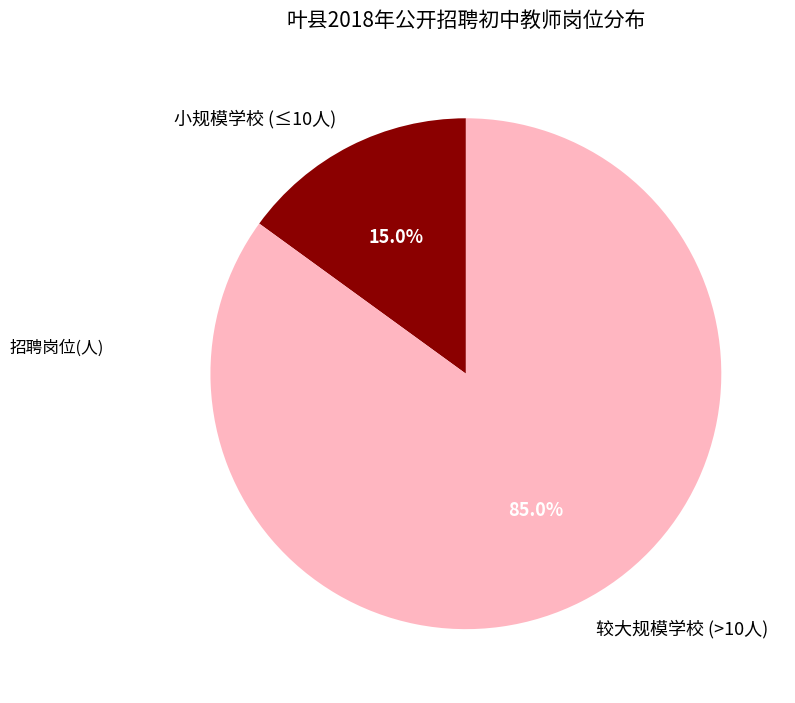

Count the number of slices in the pie.

2